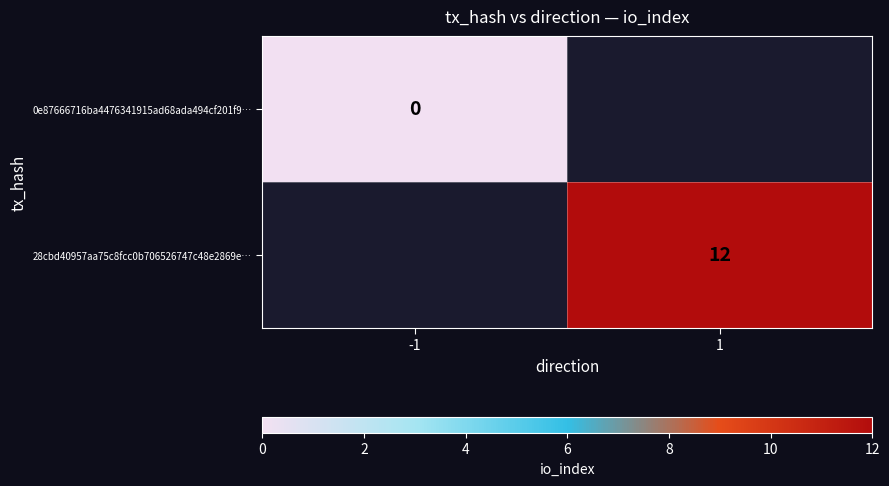

Is it true that 28cbd40957aa75c8fcc0b706526747c48e2869e… equals 3 at 1?

False